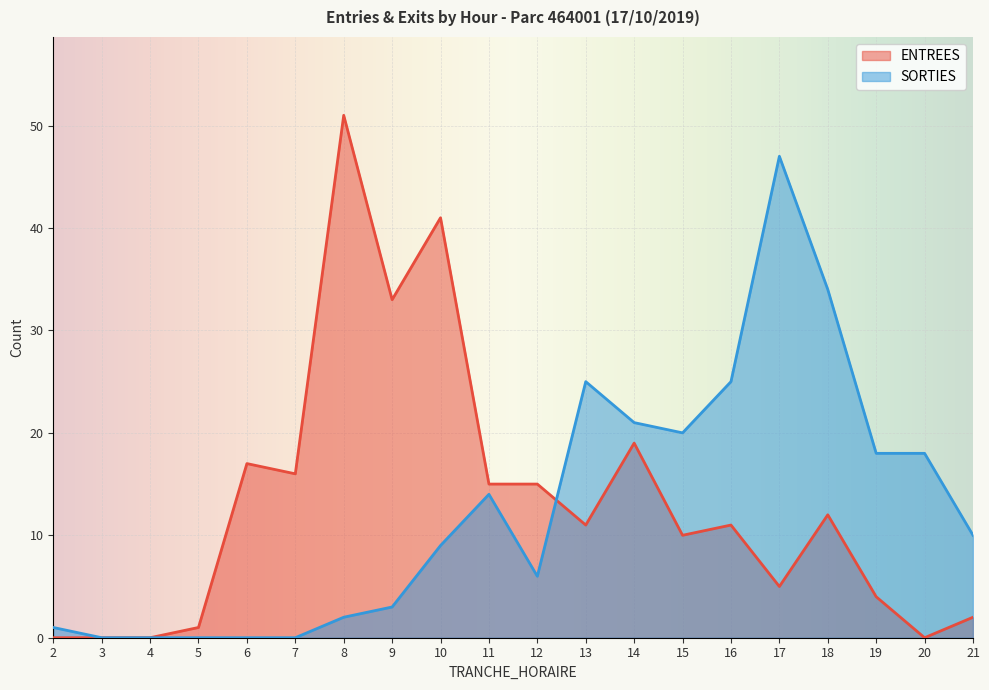

What is the total value across all series at 5?

1